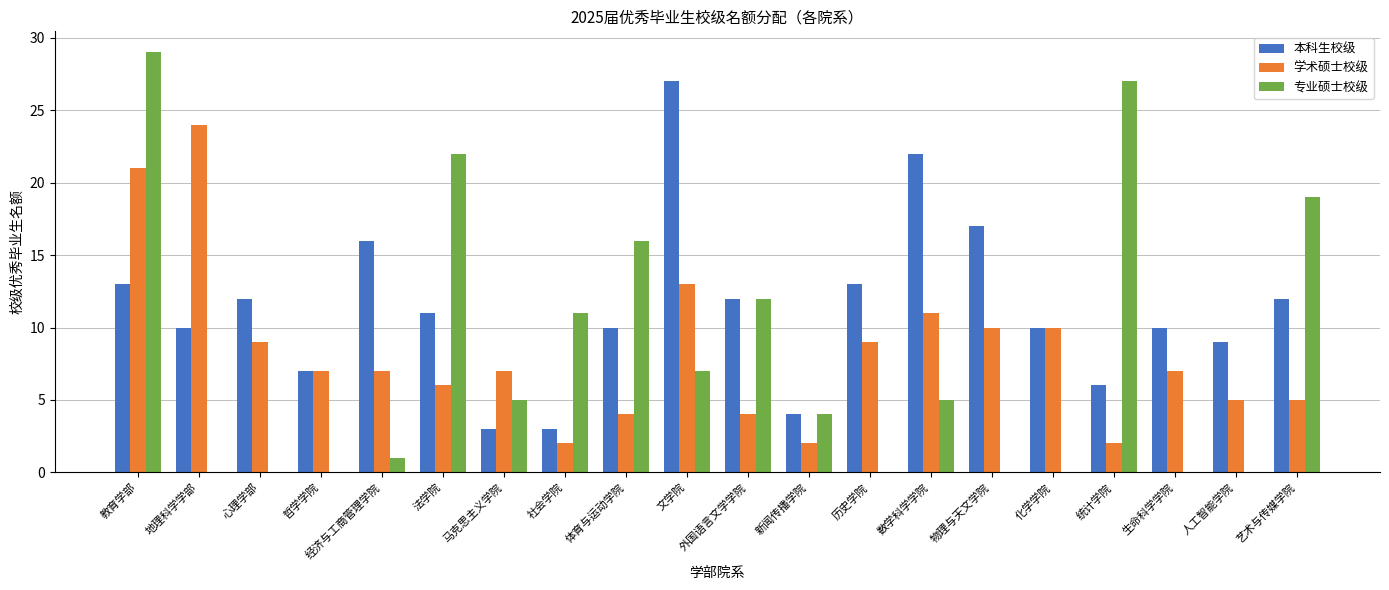

Where does the 专业硕士校级 series first go above 5?

教育学部